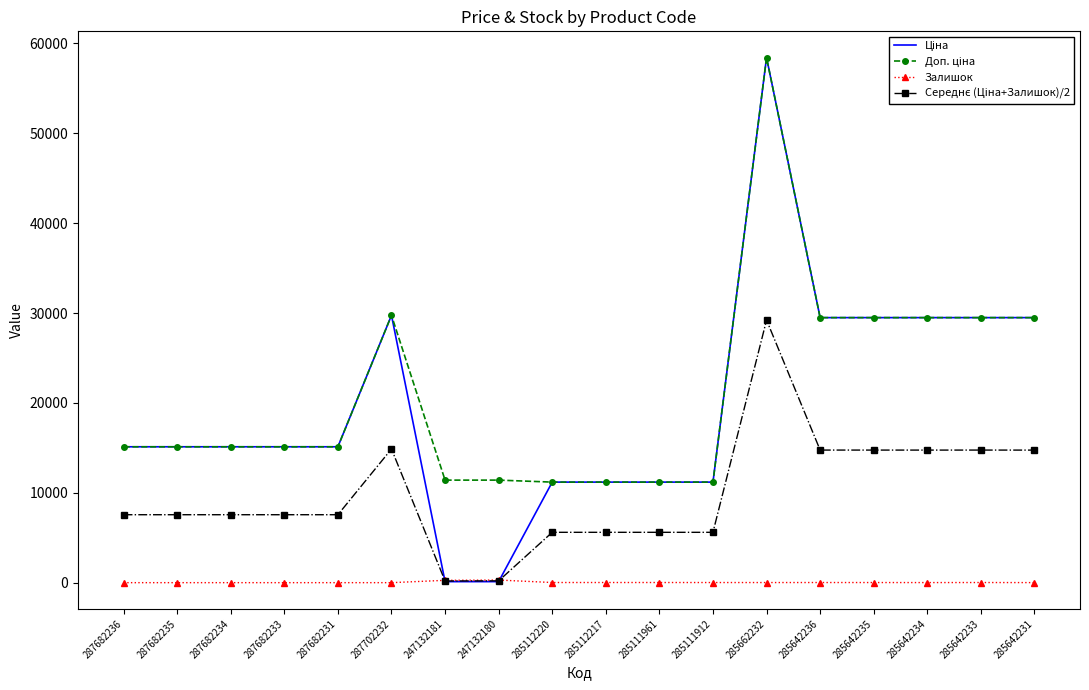

At which category does the chart reach its peak across all series?

285662232